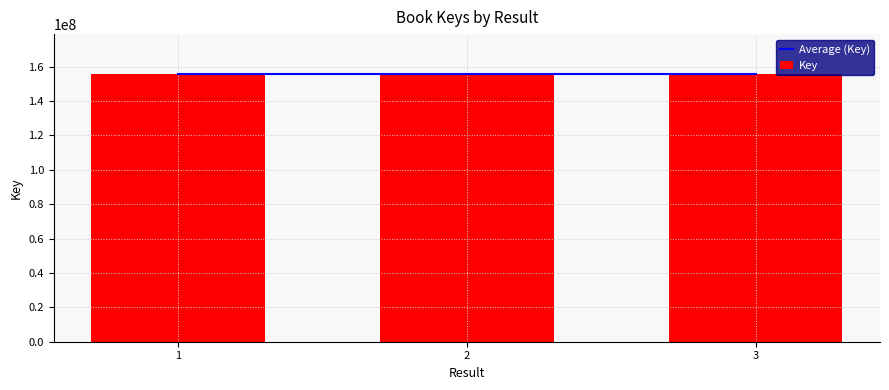

Is it true that Key equals 68746577.7 at 1?

False